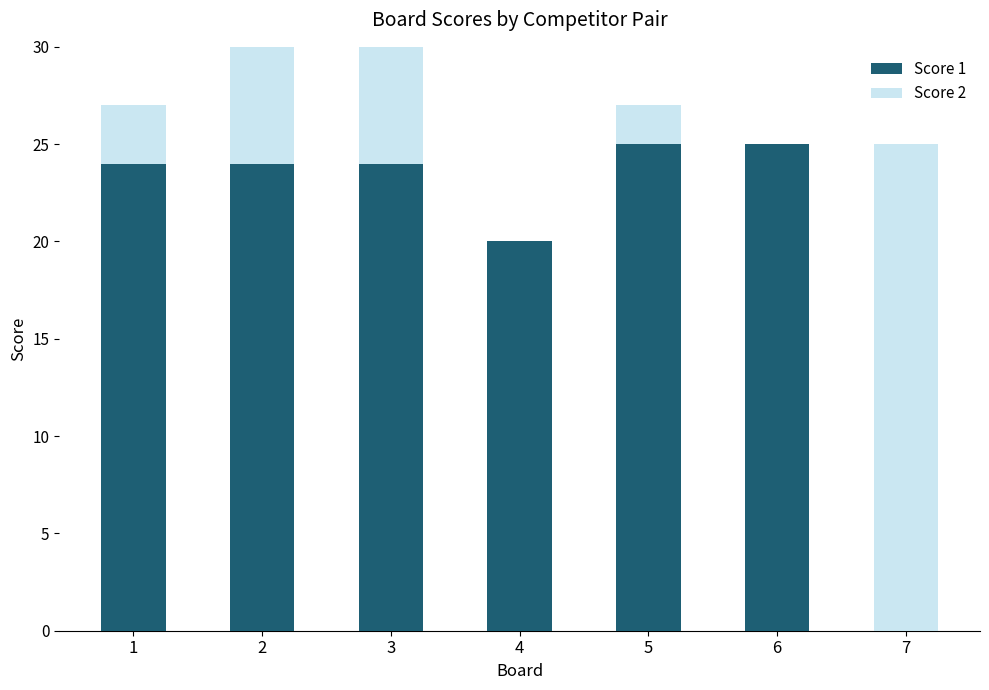

True or false: Score 1 has a value of 36 at 5.

False